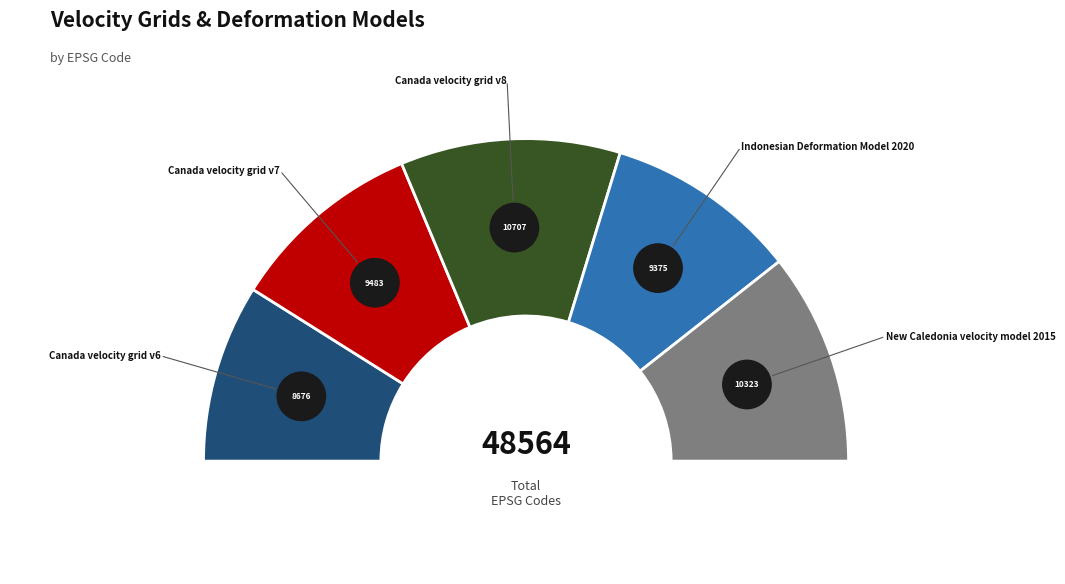

True or false: Canada velocity grid v6 accounts for 6% of the total.

False